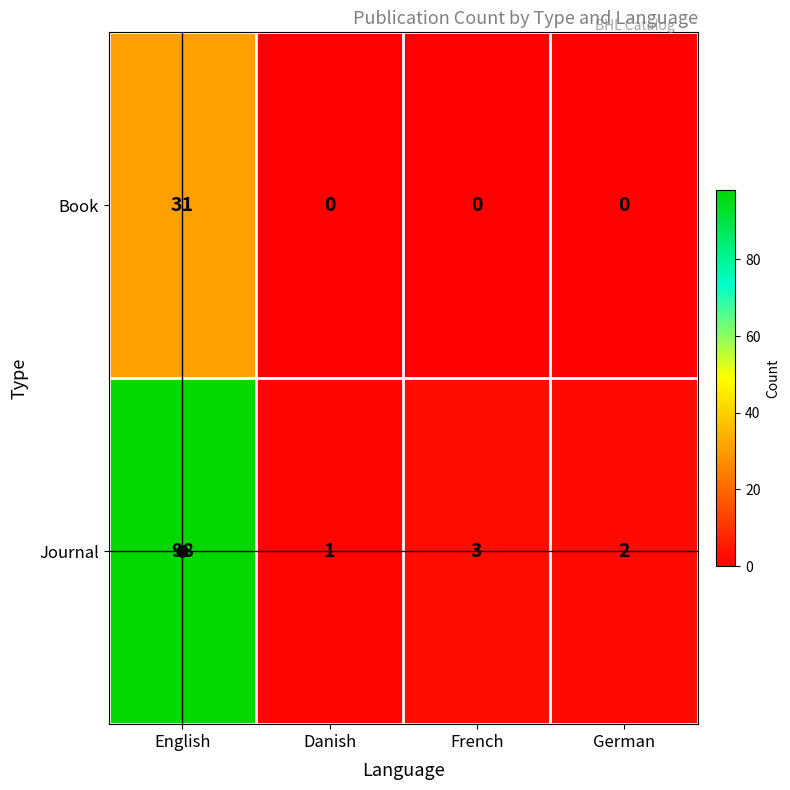

What is the difference between the maximum and second lowest values in the Journal series?

96